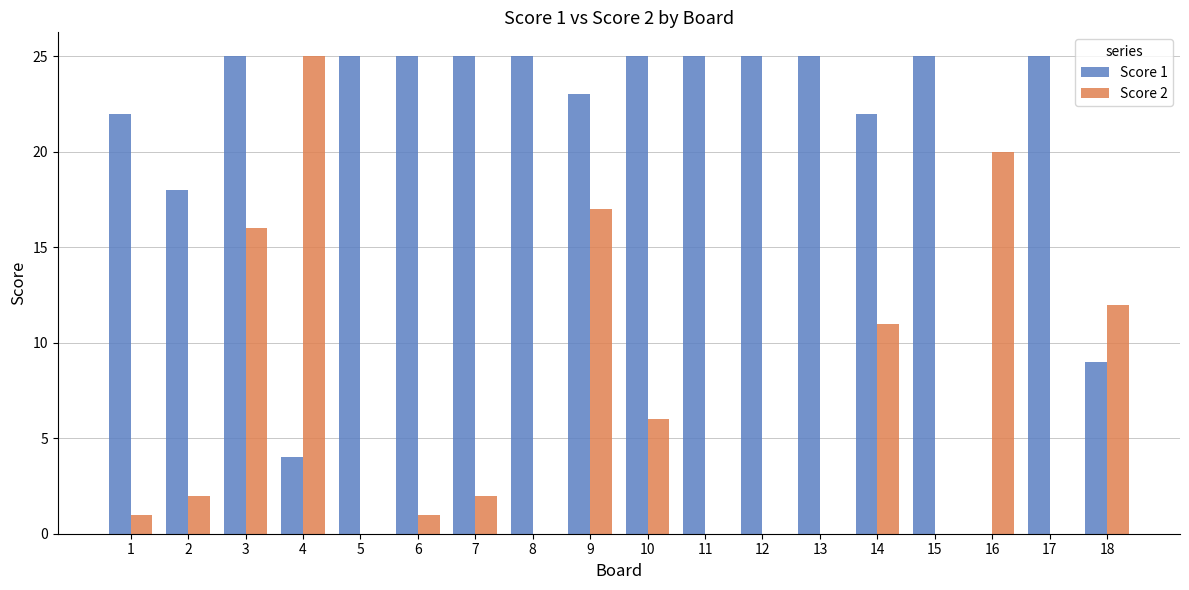

Reading right to left, transcribe all the data shown in this chart.

Score 1: 18=9	17=25	16=0	15=25	14=22	13=25	12=25	11=25	10=25	9=23	8=25	7=25	6=25	5=25	4=4	3=25	2=18	1=22
Score 2: 18=12	17=0	16=20	15=0	14=11	13=0	12=0	11=0	10=6	9=17	8=0	7=2	6=1	5=0	4=25	3=16	2=2	1=1